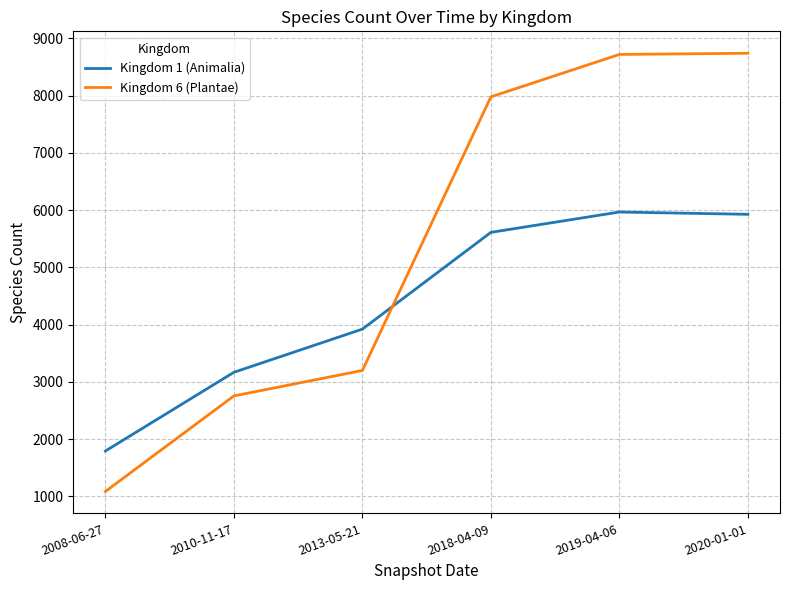

True or false: Kingdom 6 (Plantae) has a value of 15509 at 2020-01-01.

False